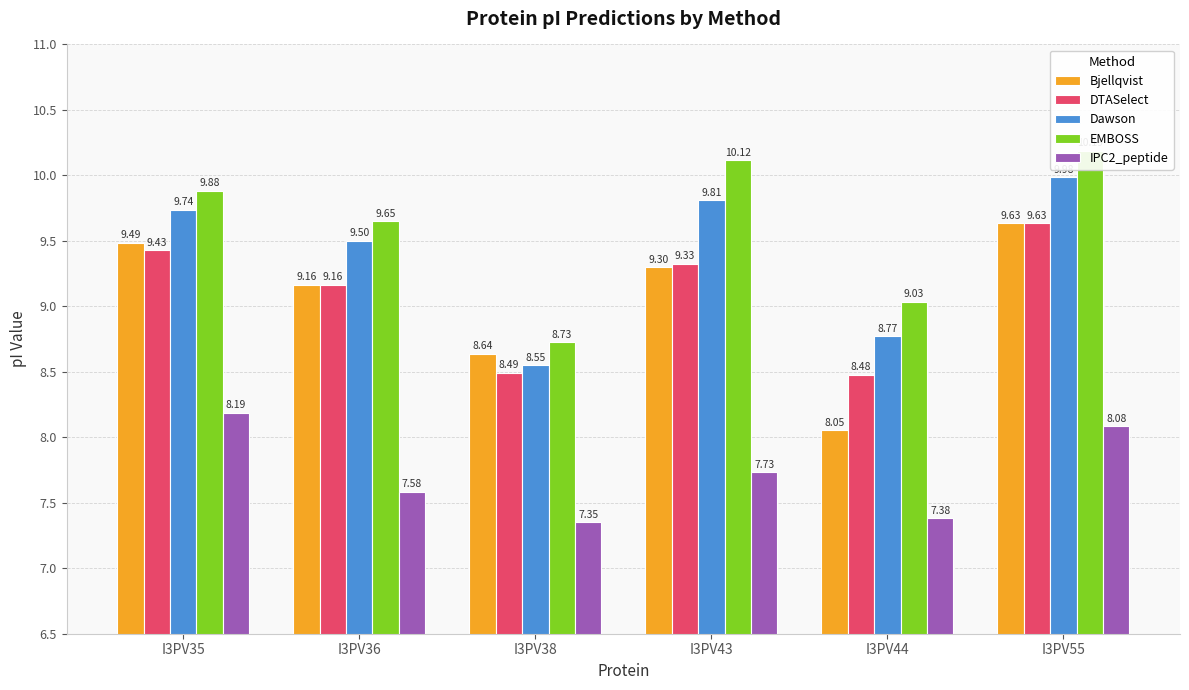

Reading left to right, list all the values displayed in this chart.

Bjellqvist: I3PV35=9.5	I3PV36=9.2	I3PV38=8.6	I3PV43=9.3	I3PV44=8.1	I3PV55=9.6
DTASelect: I3PV35=9.4	I3PV36=9.2	I3PV38=8.5	I3PV43=9.3	I3PV44=8.5	I3PV55=9.6
Dawson: I3PV35=9.7	I3PV36=9.5	I3PV38=8.6	I3PV43=9.8	I3PV44=8.8	I3PV55=10.0
EMBOSS: I3PV35=9.9	I3PV36=9.6	I3PV38=8.7	I3PV43=10.1	I3PV44=9.0	I3PV55=10.2
IPC2_peptide: I3PV35=8.2	I3PV36=7.6	I3PV38=7.4	I3PV43=7.7	I3PV44=7.4	I3PV55=8.1